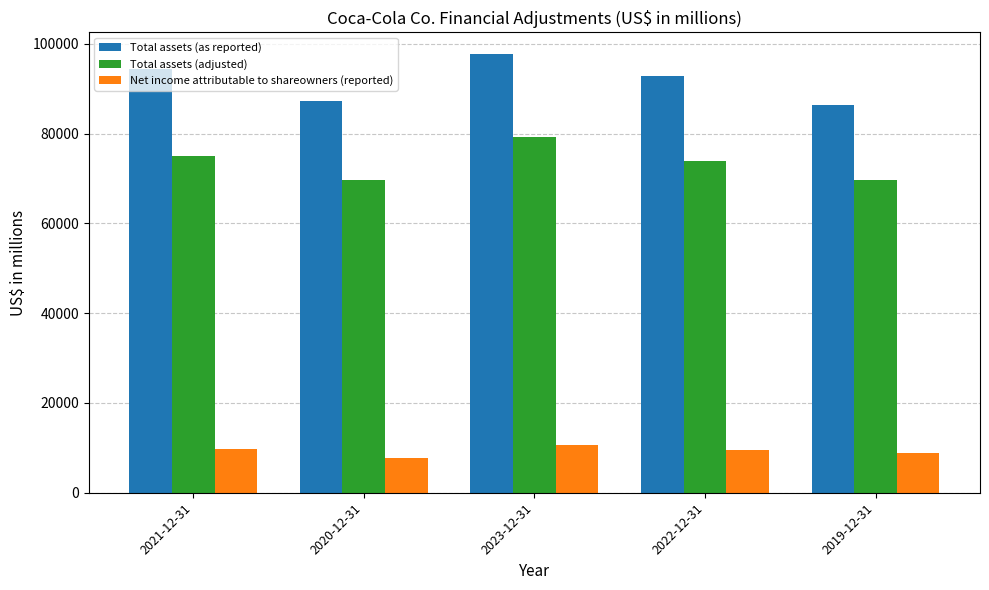

What is the difference between the Net income attributable to shareowners (reported) values at 2022-12-31 and 2021-12-31?

229